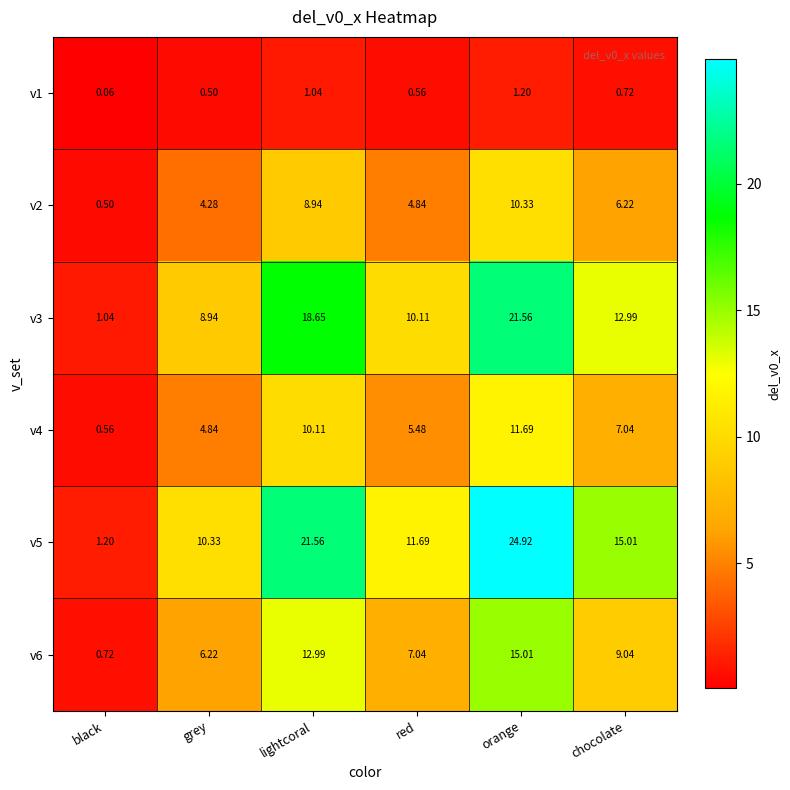

Where is v2 nearest to the value 5?

red